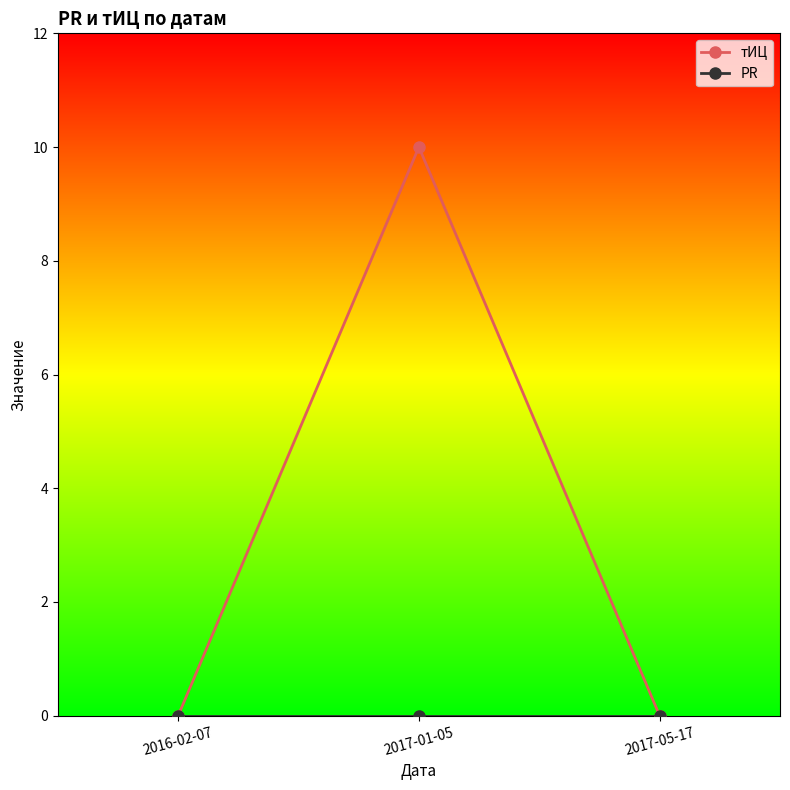

At which label does тИЦ reach its peak?

2017-01-05